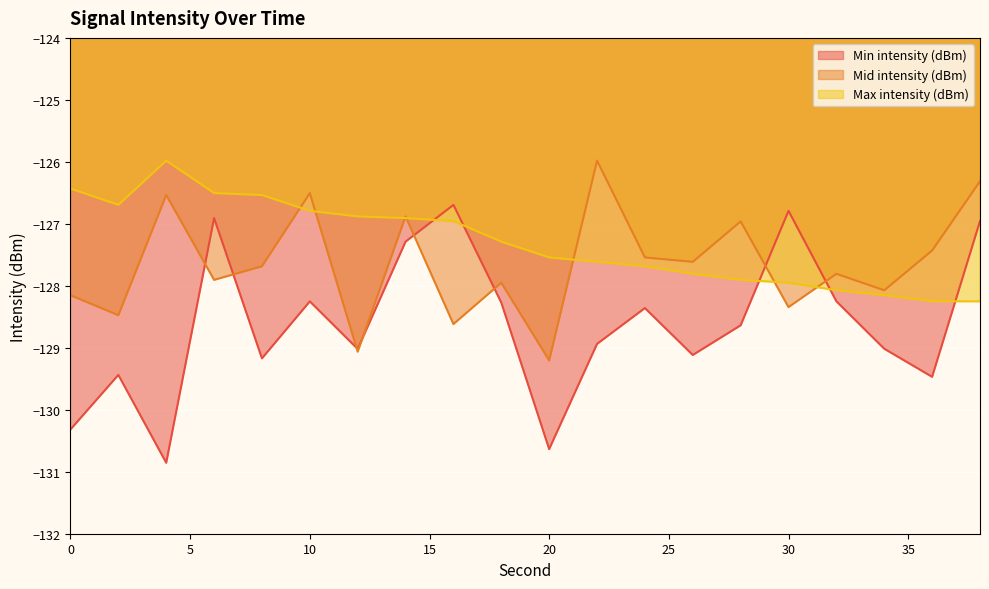

How many categories are shown in the chart?

20